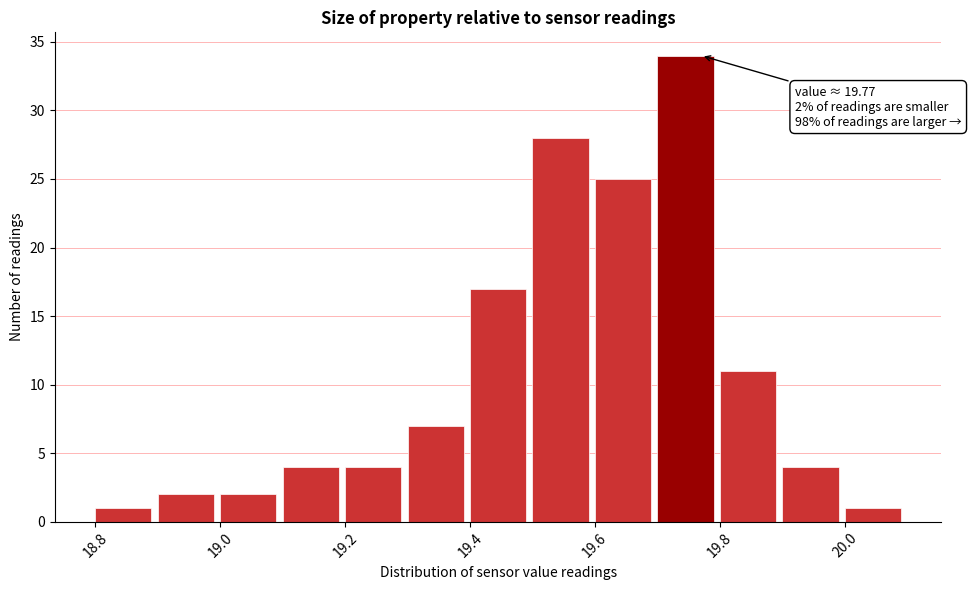

Which range on the x-axis has the tallest bar?

19.7 to 19.8